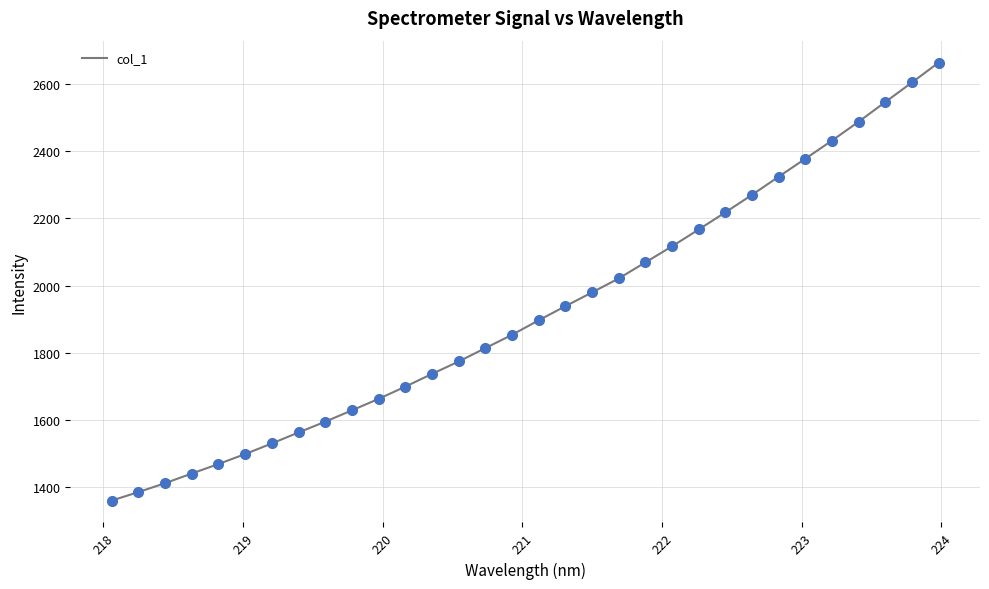

What is the smallest value displayed?

1360.0